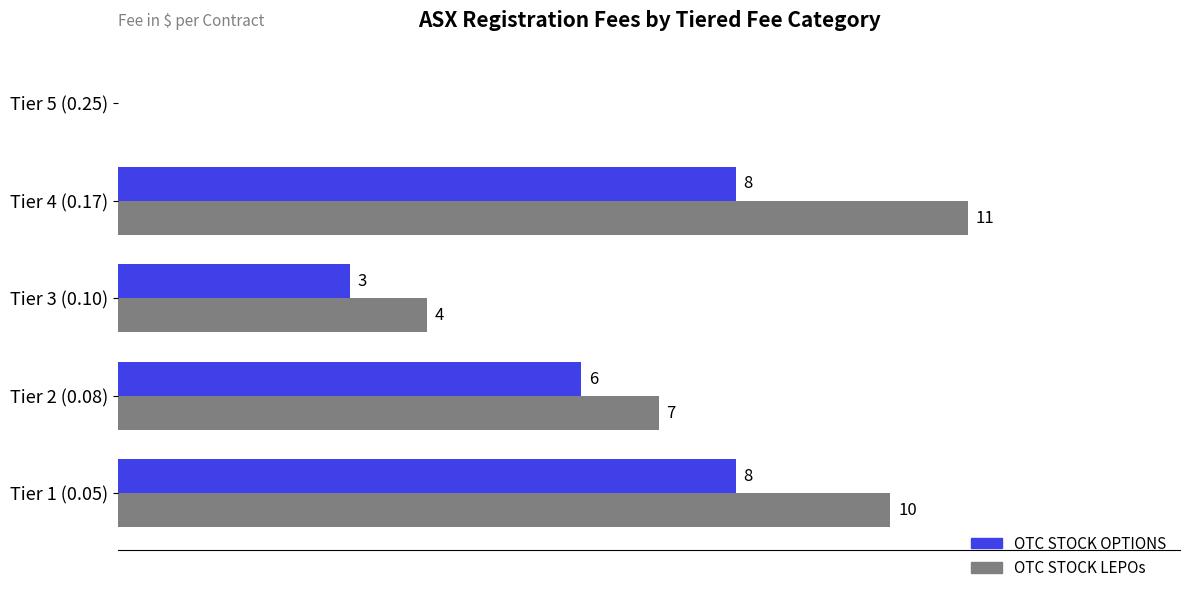

At which category is the sum across all series the highest?

Tier 4 (0.17)